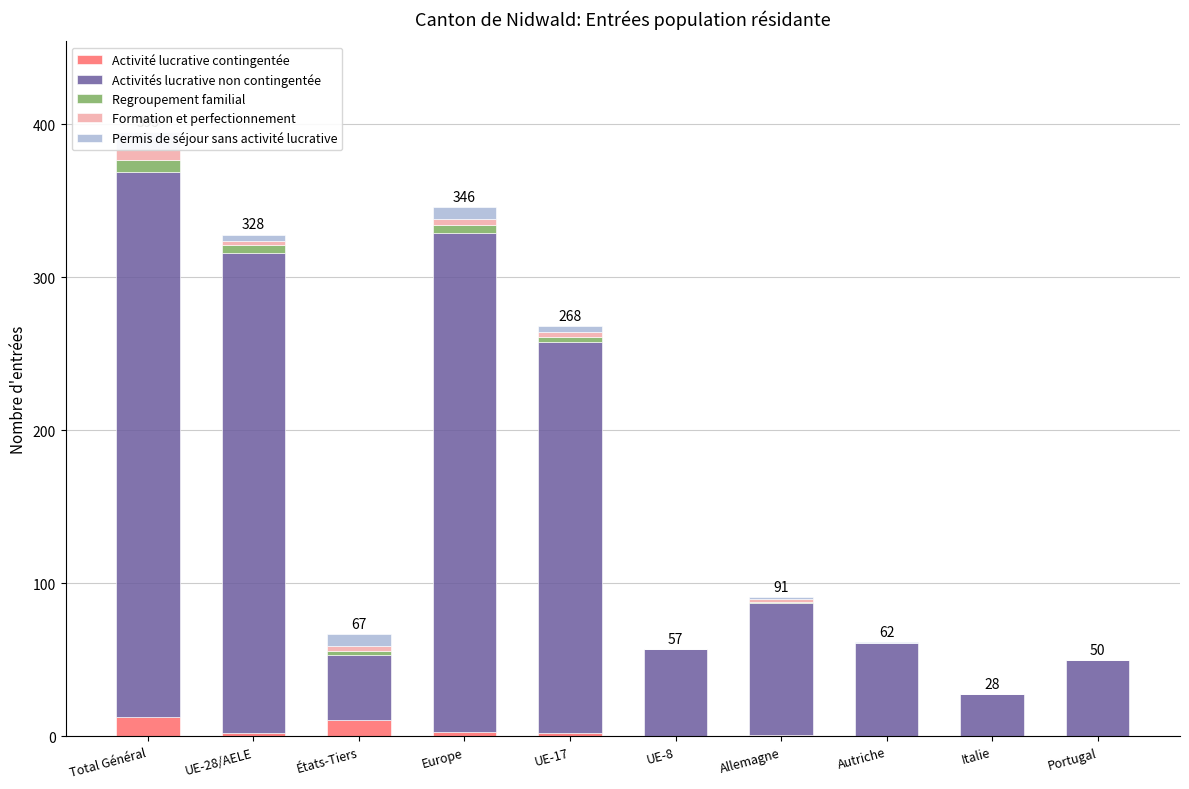

Where does the Activités lucrative non contingentée series first go above 86?

Total Général